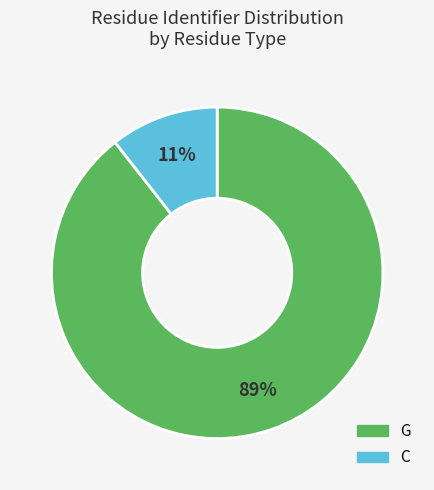

Do G and C together represent more than half of the pie?

Yes